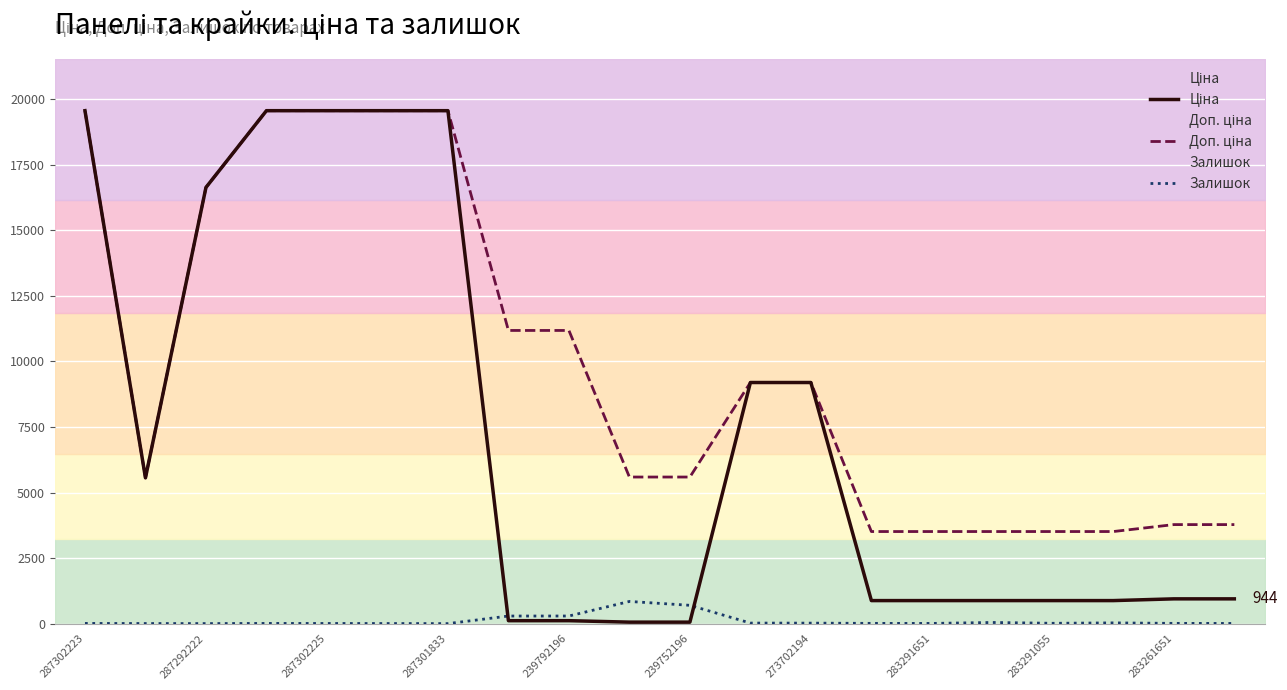

The value of Залишок at 287302223 is 7.0. True or false?

True